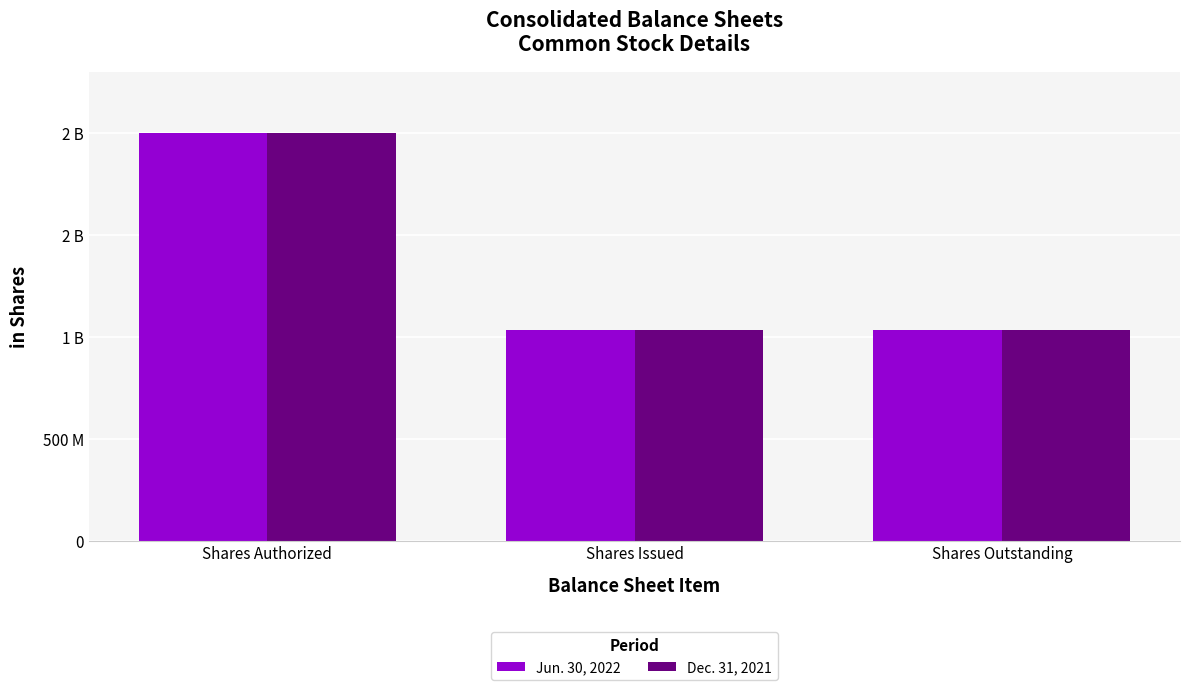

What is the value of the Dec. 31, 2021 bar at the 3rd from the left?

1032466000